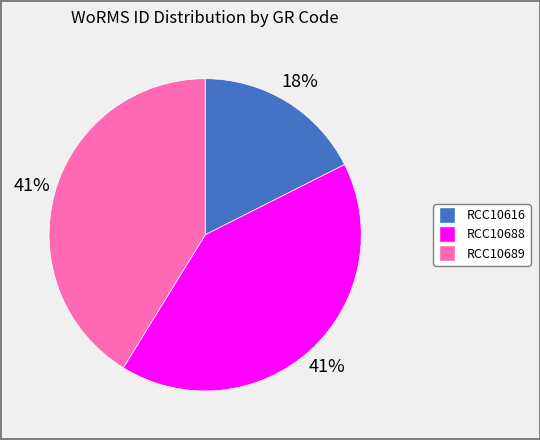

Which slice is the smallest?

RCC10616